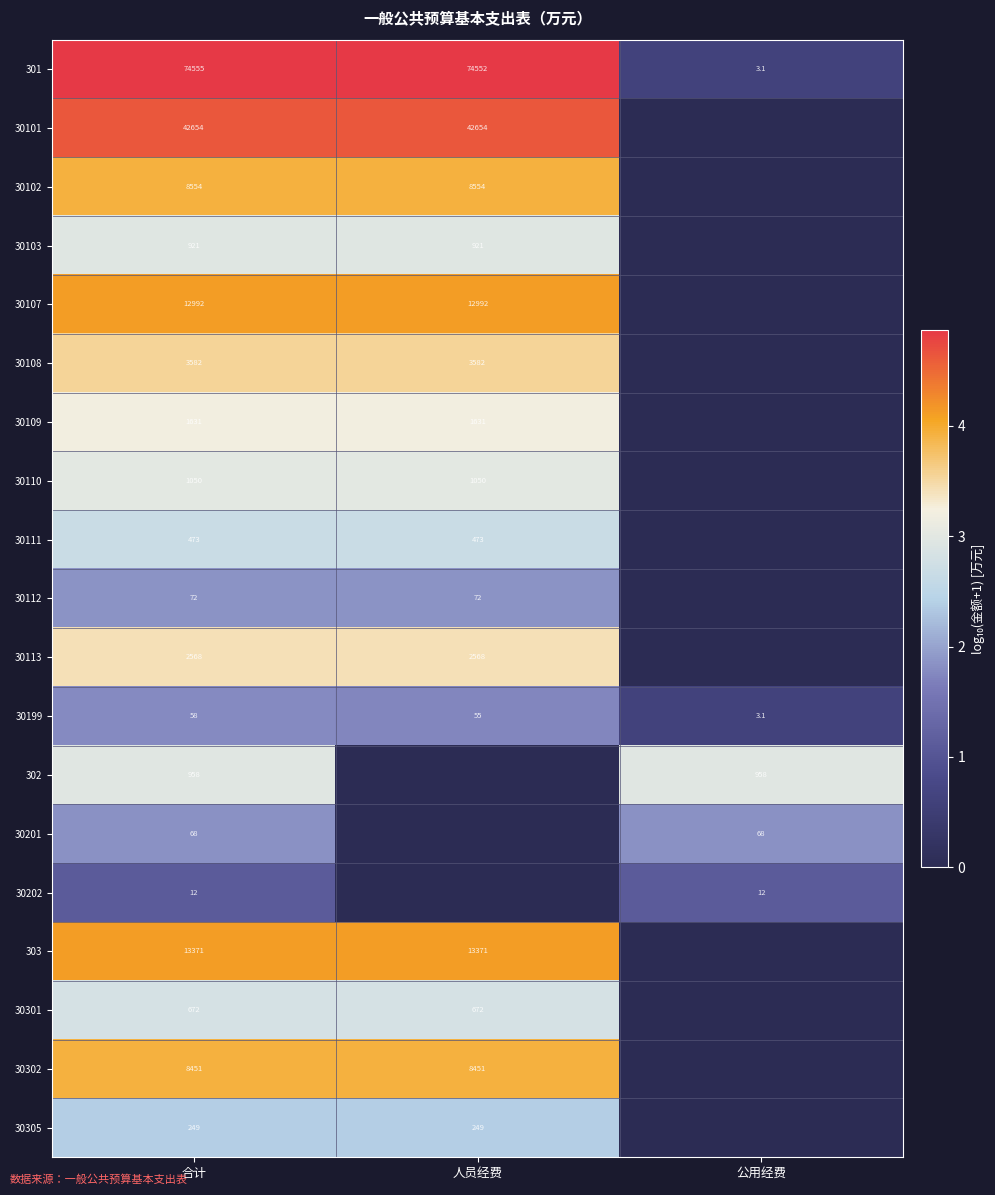

At 合计, list the series in order from smallest to largest.

30202, 30199, 30201, 30112, 30305, 30111, 30301, 30103, 302, 30110, 30109, 30113, 30108, 30302, 30102, 30107, 303, 30101, 301